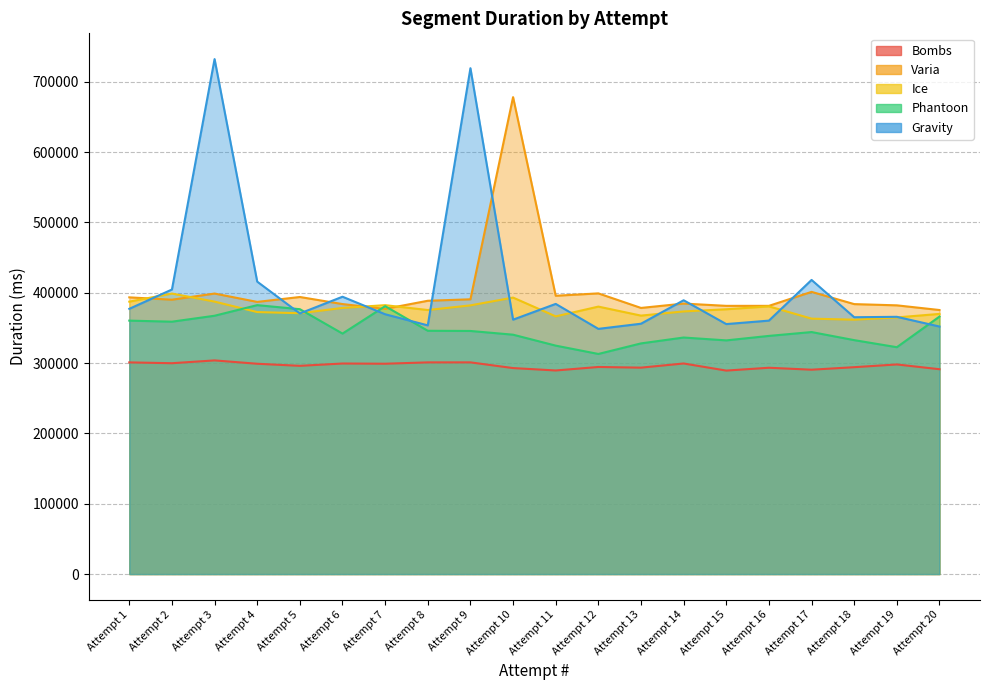

What is the approximate value of Varia at Attempt 2?

390092